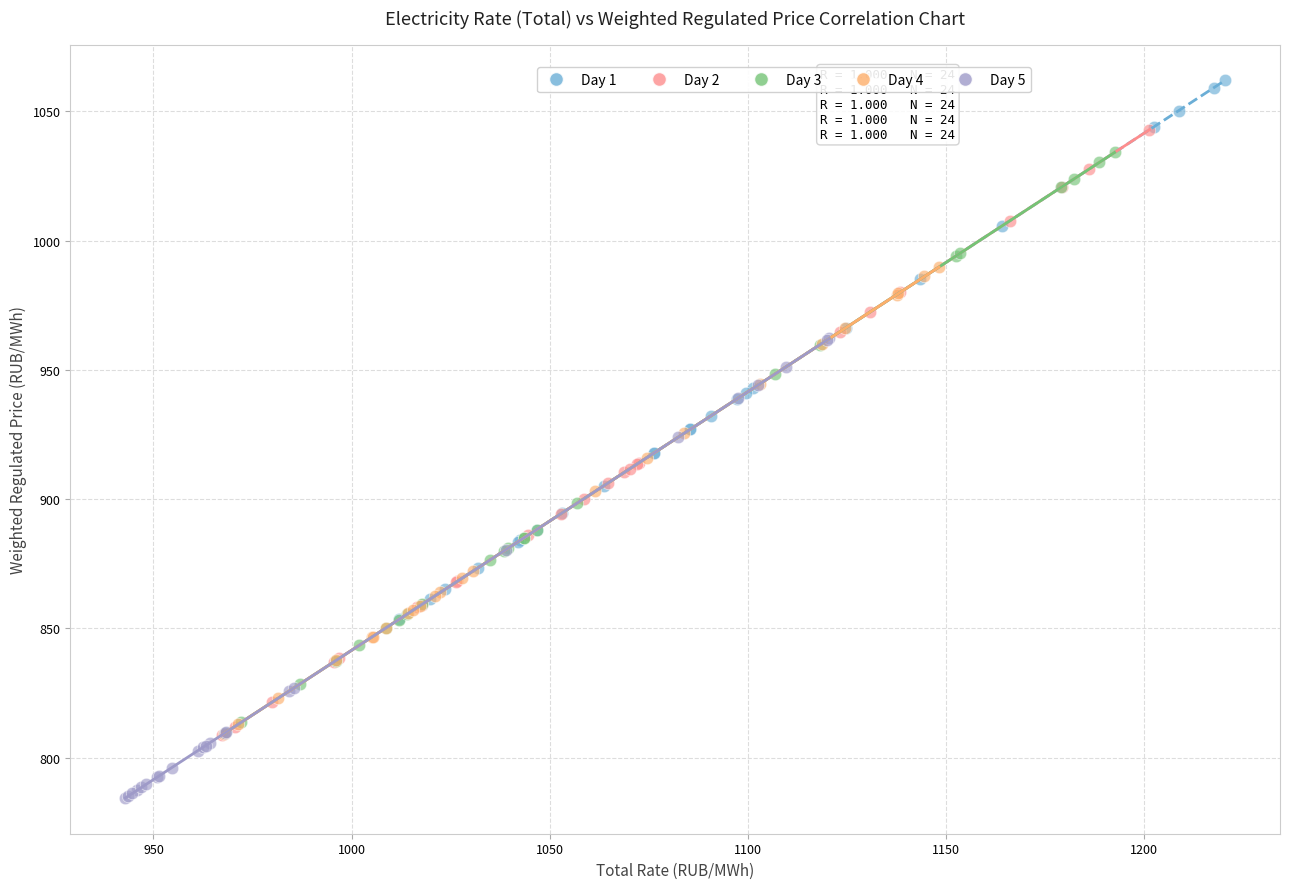

Which series contains the lowest Y value?

Day 5